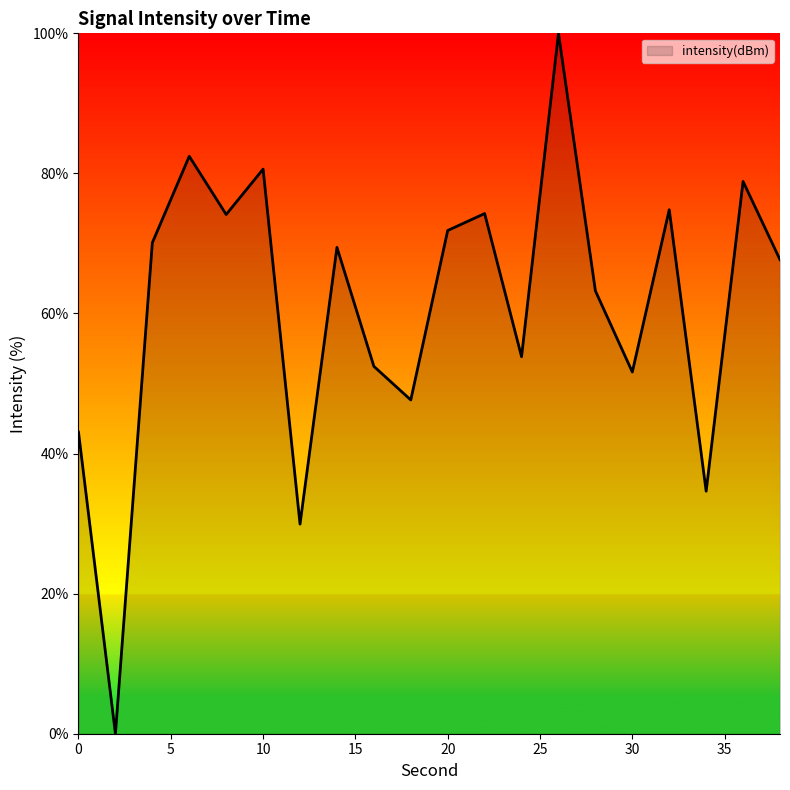

What is the greatest value displayed?

100.0